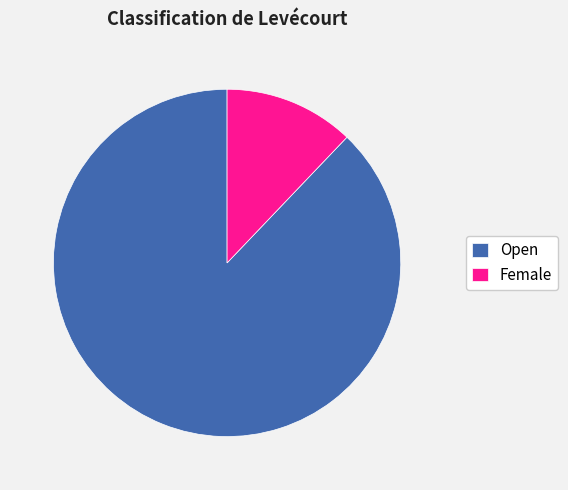

What percentage is the Female slice, to the nearest percent?

12%